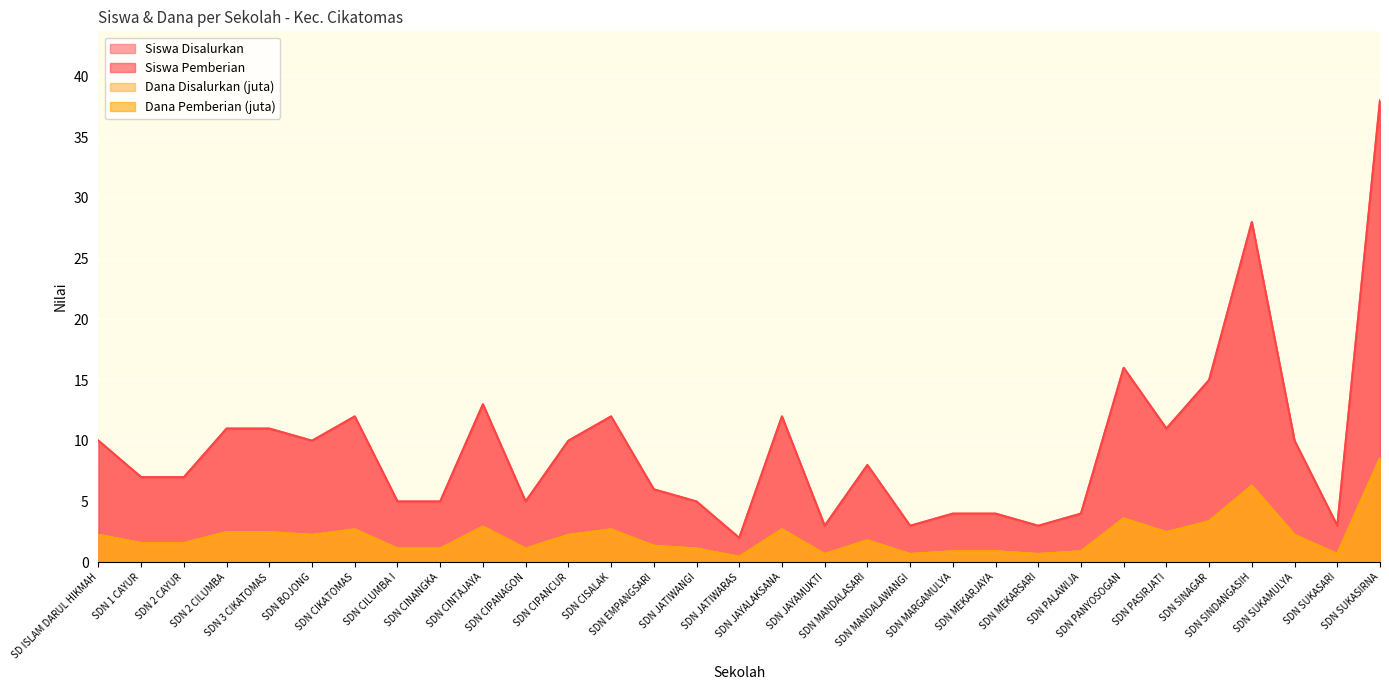

What is the approximate value of Siswa Pemberian at SDN JAYALAKSANA?

12.0